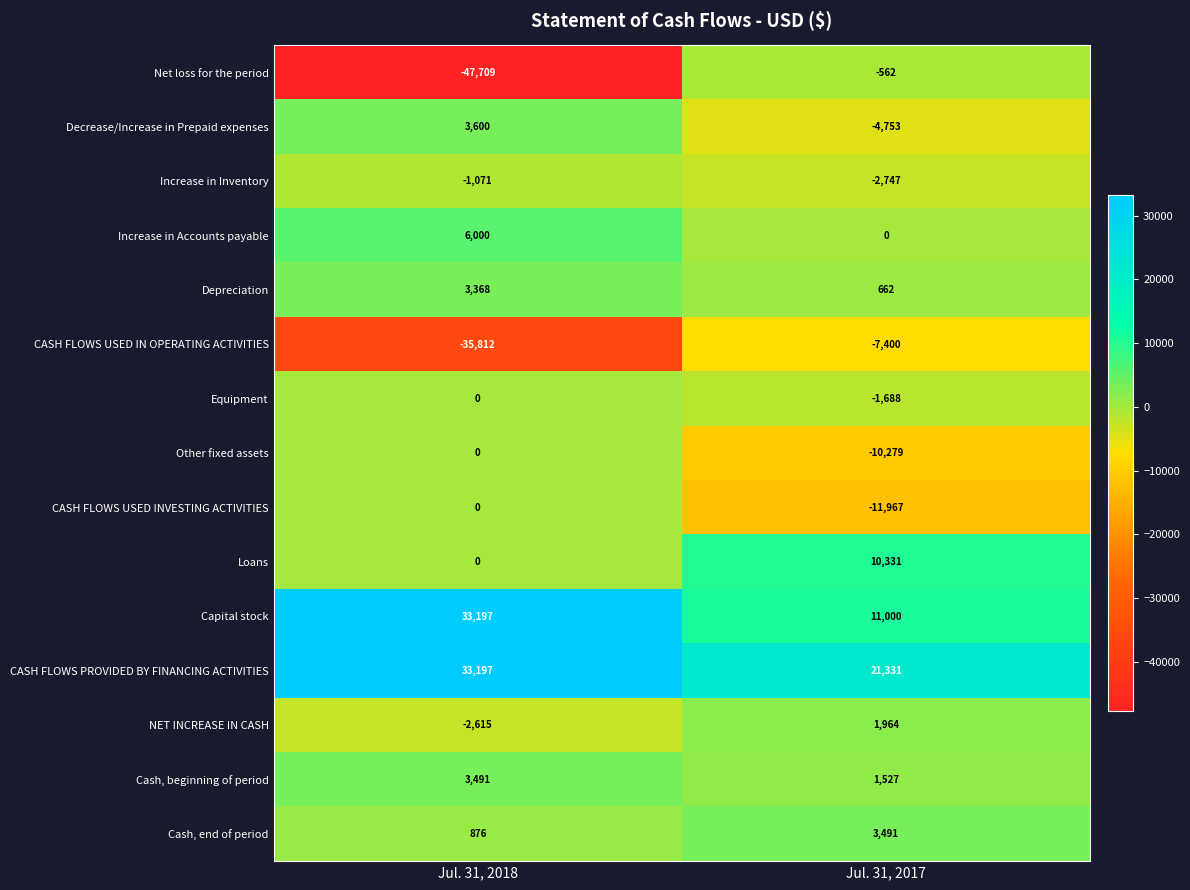

Read the CASH FLOWS USED IN OPERATING ACTIVITIES value at Jul. 31, 2018, to the nearest 50.

-35800